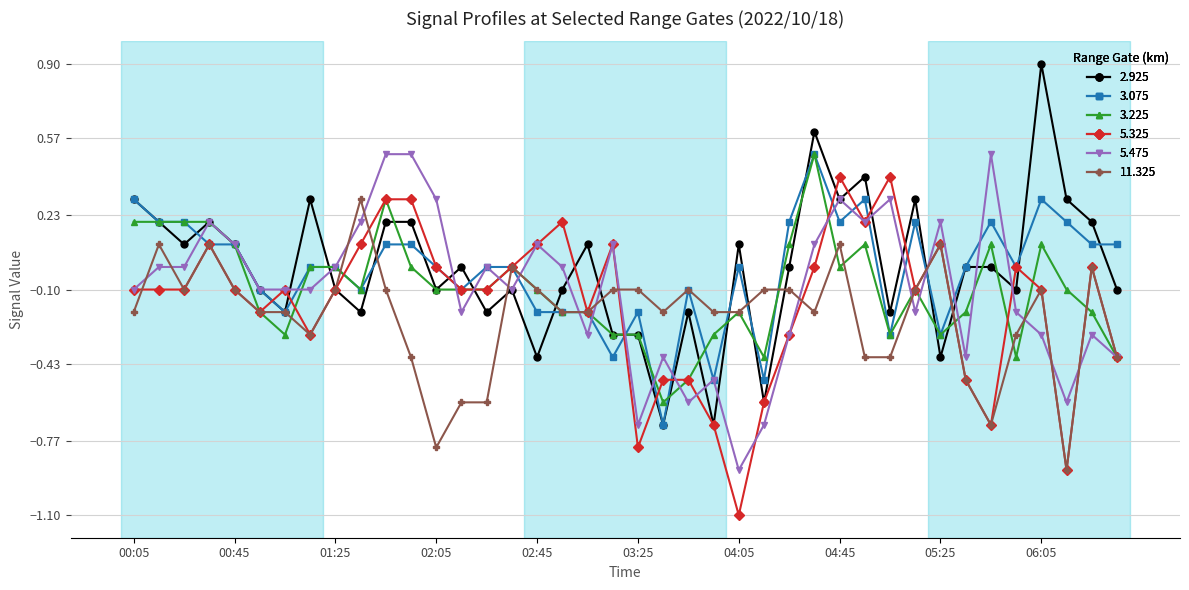

What is the difference between the second highest and second lowest values in the 3.225 series?

0.8